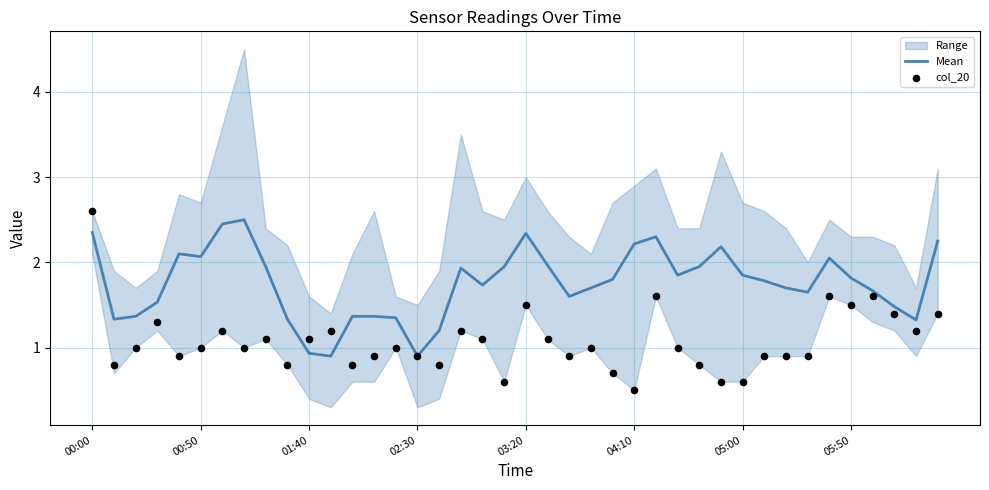

Where does the Mean series first go above 1?

00:00